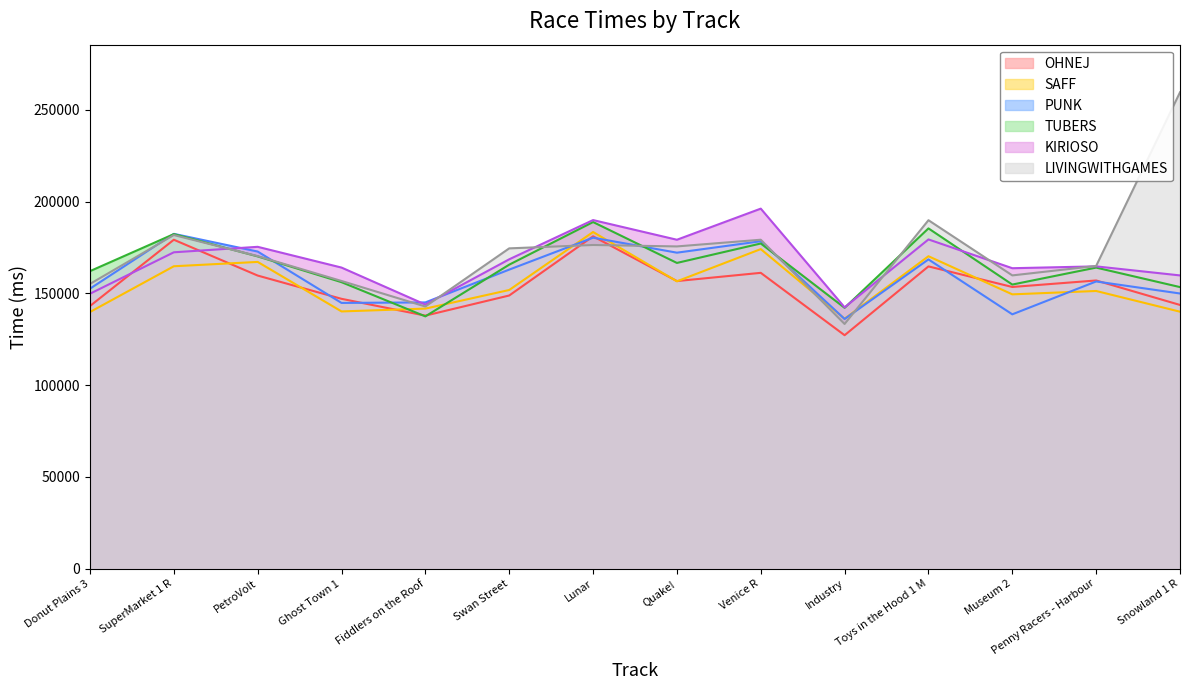

How many interior local valleys does the KIRIOSO series have?

4